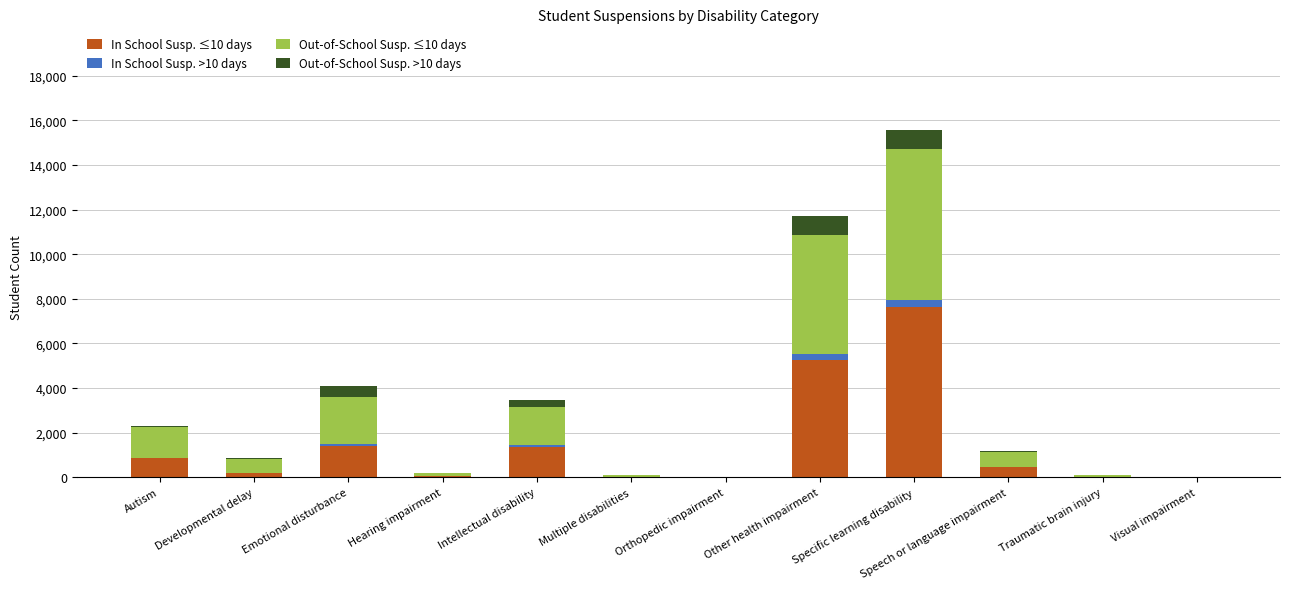

At which category is the sum across all series the highest?

Specific learning disability